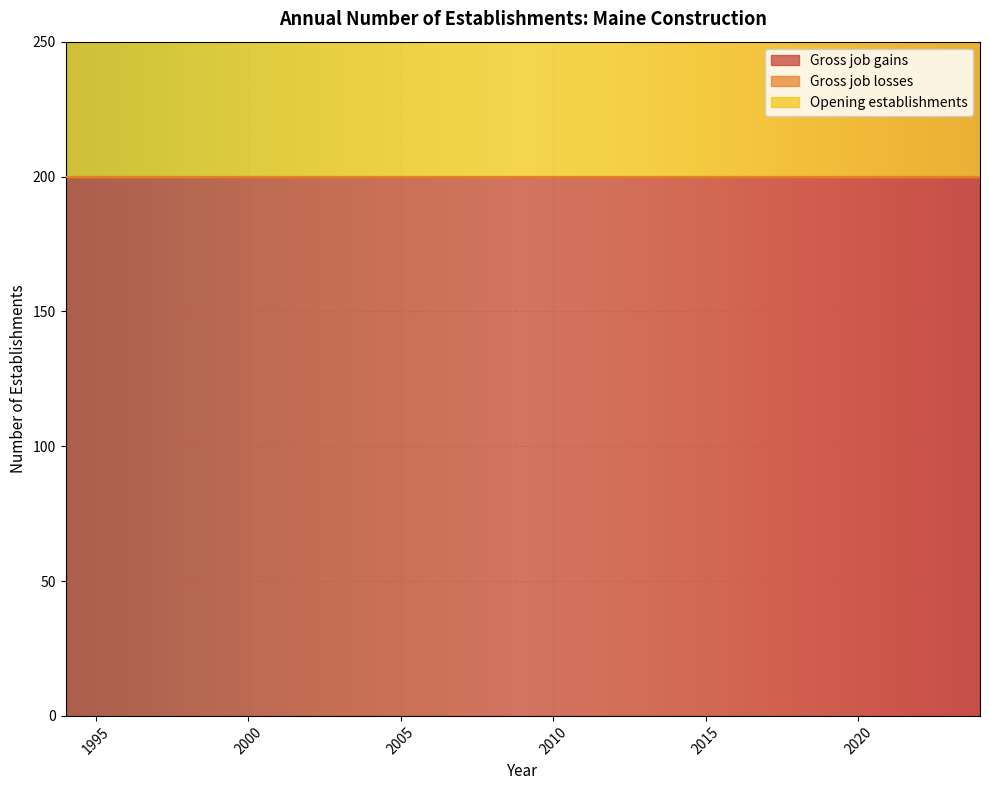

Reading left to right, what are all the values shown in this chart?

Gross job gains: 1994=200	1995=200	1996=200	1997=200	1998=200	1999=200	2000=200	2001=200	2002=200	2003=200	2004=200	2005=200	2006=200	2007=200	2008=200	2009=200	2010=200	2011=200	2012=200	2013=200	2014=200	2015=200	2016=200	2017=200	2018=200	2019=200	2020=200	2021=200	2022=200	2023=200	2024=200
Gross job losses: 1994=0	1995=0	1996=0	1997=0	1998=0	1999=0	2000=0	2001=0	2002=0	2003=0	2004=0	2005=0	2006=0	2007=0	2008=0	2009=0	2010=0	2011=0	2012=0	2013=0	2014=0	2015=0	2016=0	2017=0	2018=0	2019=0	2020=0	2021=0	2022=0	2023=0	2024=0
Opening establishments: 1994=200	1995=200	1996=200	1997=200	1998=200	1999=200	2000=200	2001=200	2002=200	2003=200	2004=200	2005=200	2006=200	2007=200	2008=200	2009=200	2010=200	2011=200	2012=200	2013=200	2014=200	2015=200	2016=200	2017=200	2018=200	2019=200	2020=200	2021=200	2022=200	2023=200	2024=200